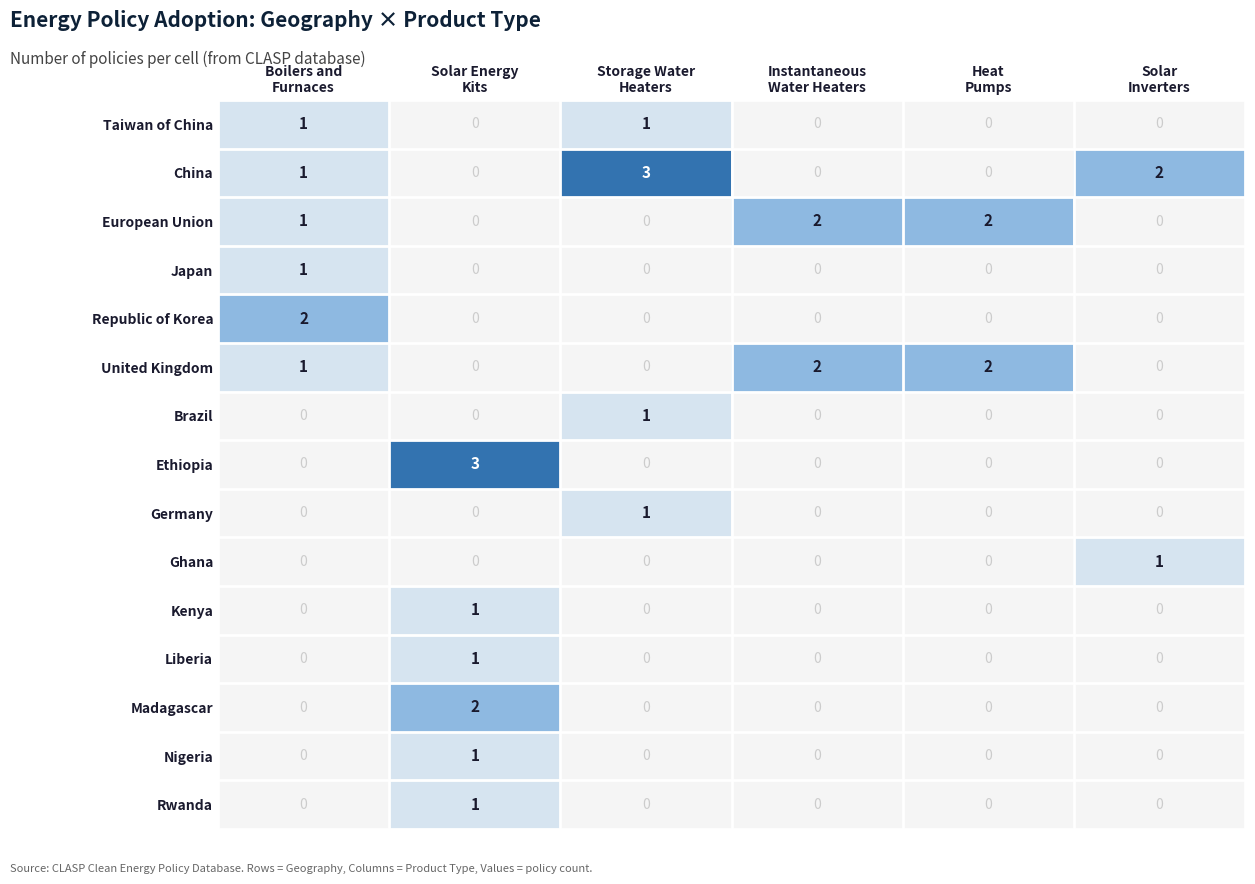

The United Kingdom series shows 1.0 at Boilers and Furnaces. True or false?

True